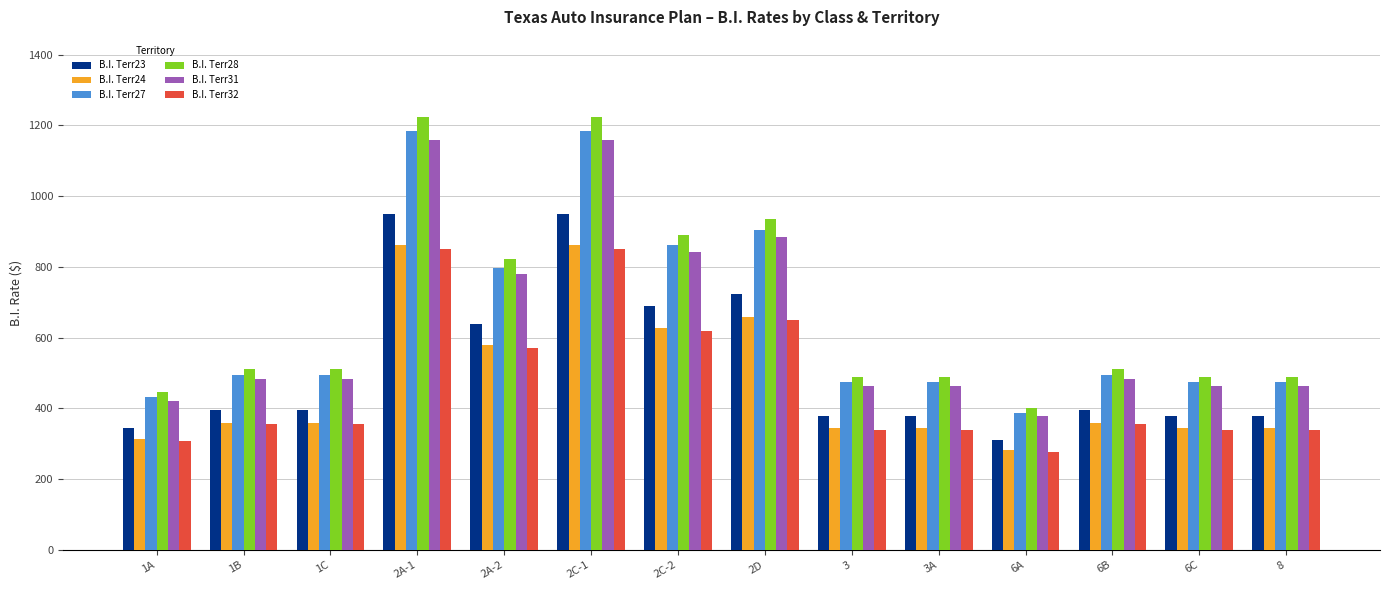

What is the sum of the B.I. Terr31 values at 8 and 2A-2?

1242.0